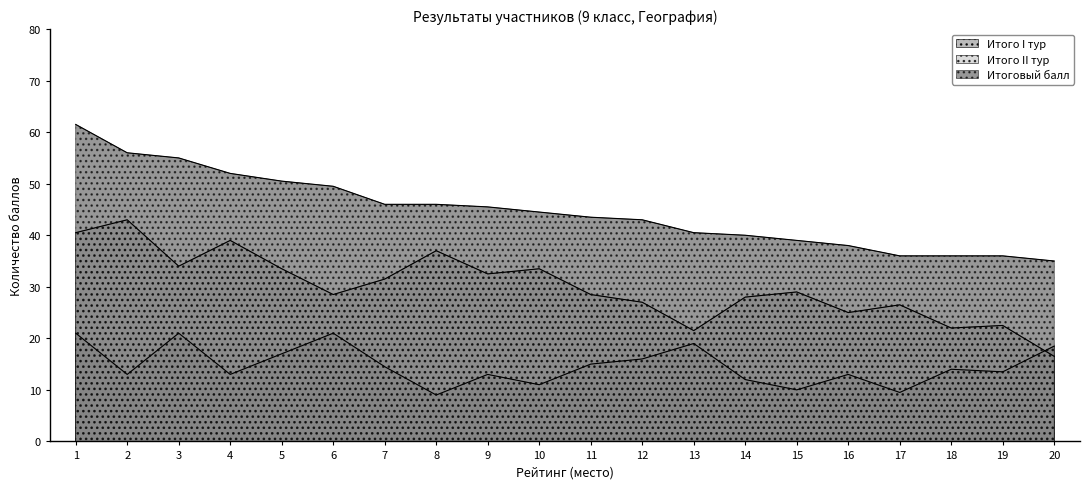

True or false: Итоговый балл and Итого I тур cross at least once.

False